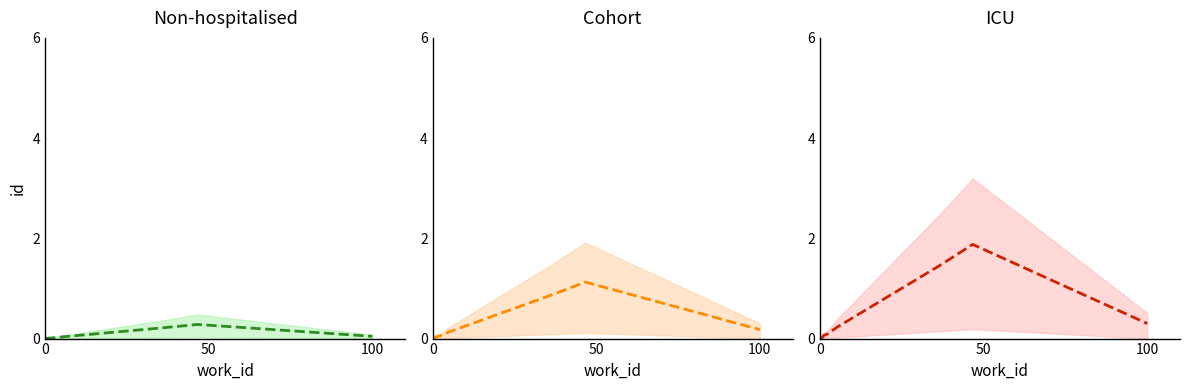

True or false: Non-hospitalised mid has more than 0 points higher than both neighbors.

True